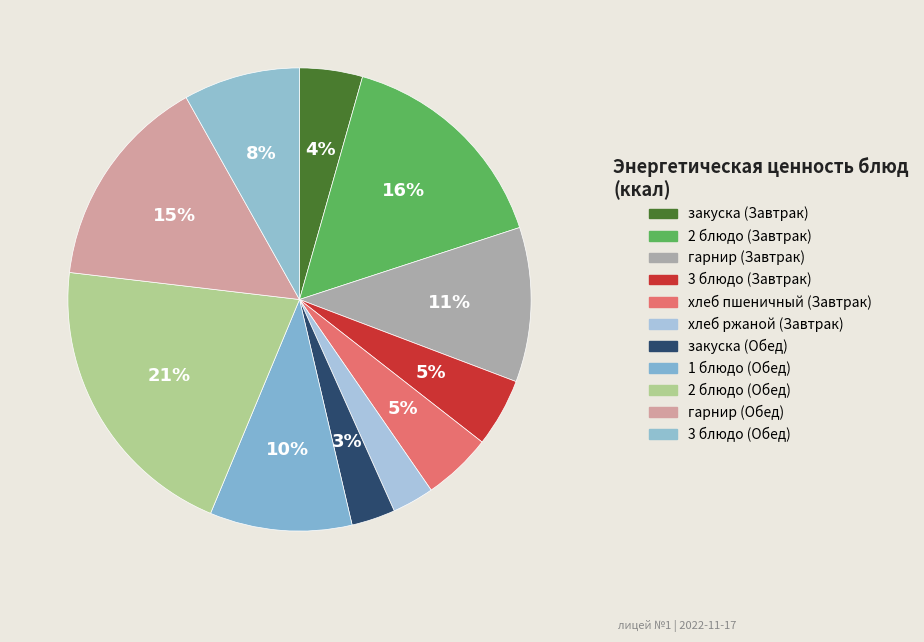

What percentage is the гарнир (Завтрак) slice, to the nearest percent?

11%